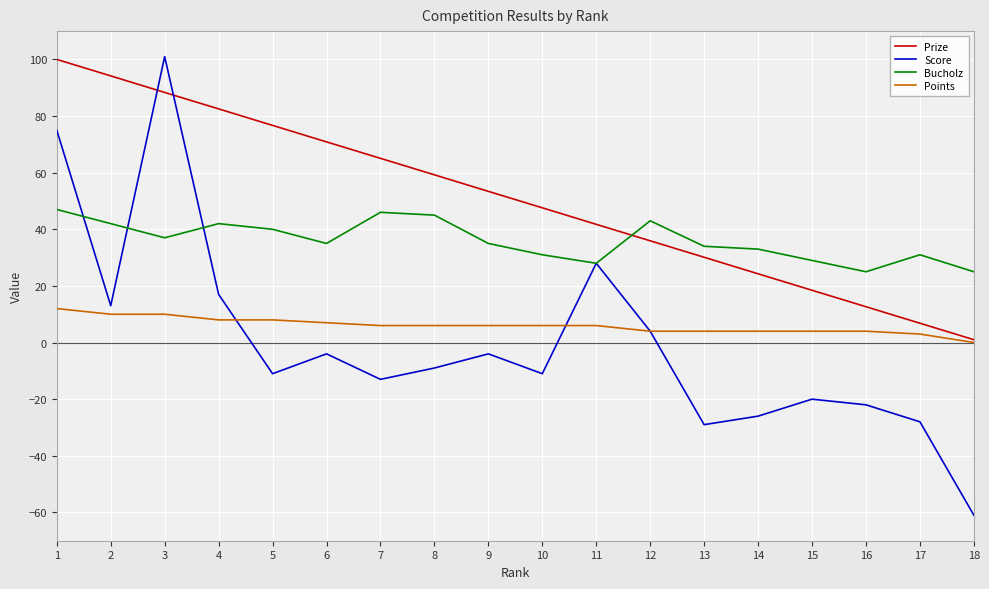

What is the average value of the Points series?

6.0